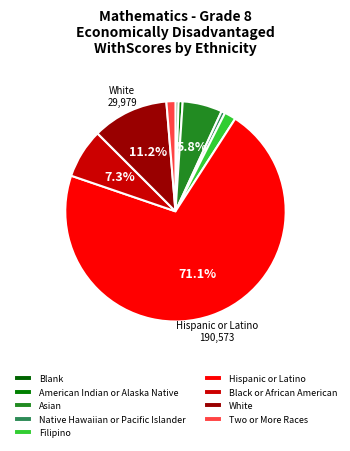

What is the change in value from American Indian or Alaska Native to Two or More Races?

+1924